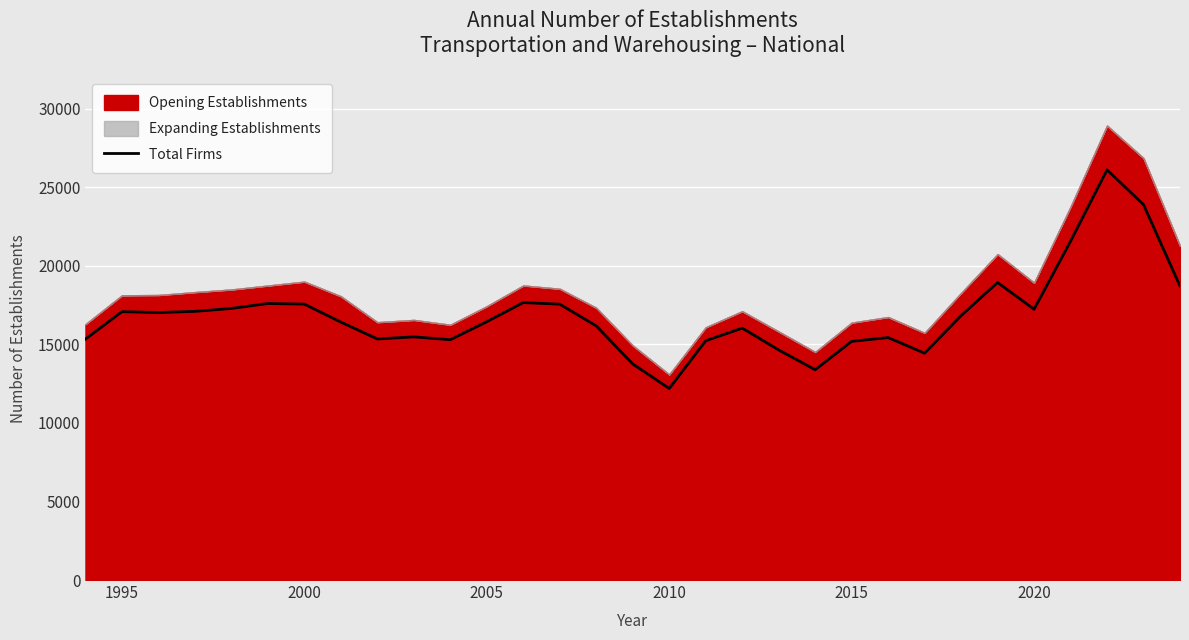

What is the greatest value displayed?

26116